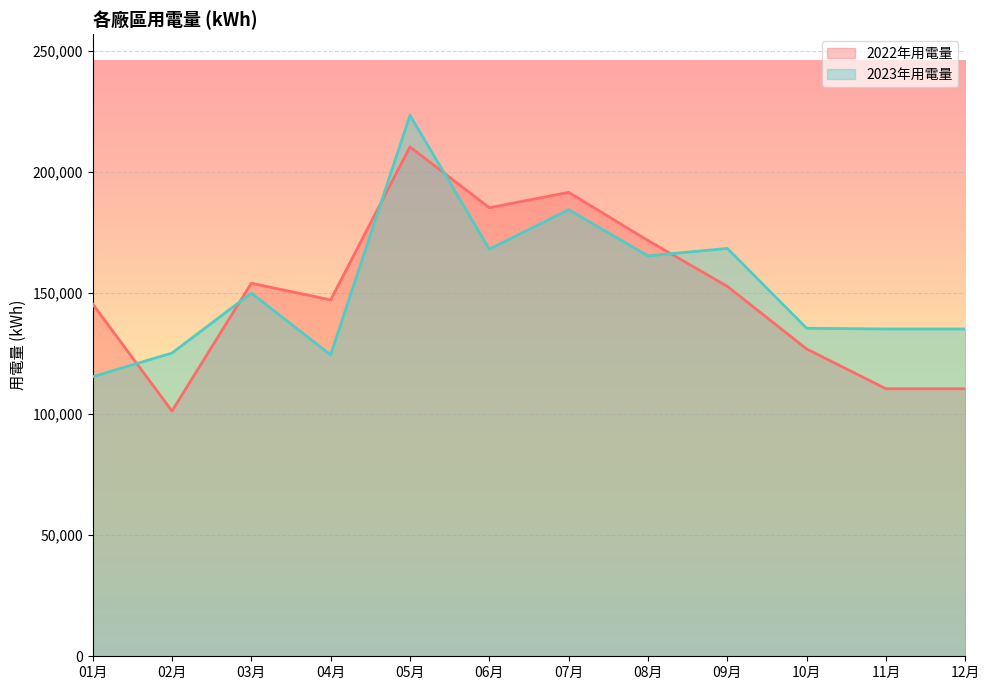

Where is the first local minimum for 2023年用電量?

04月